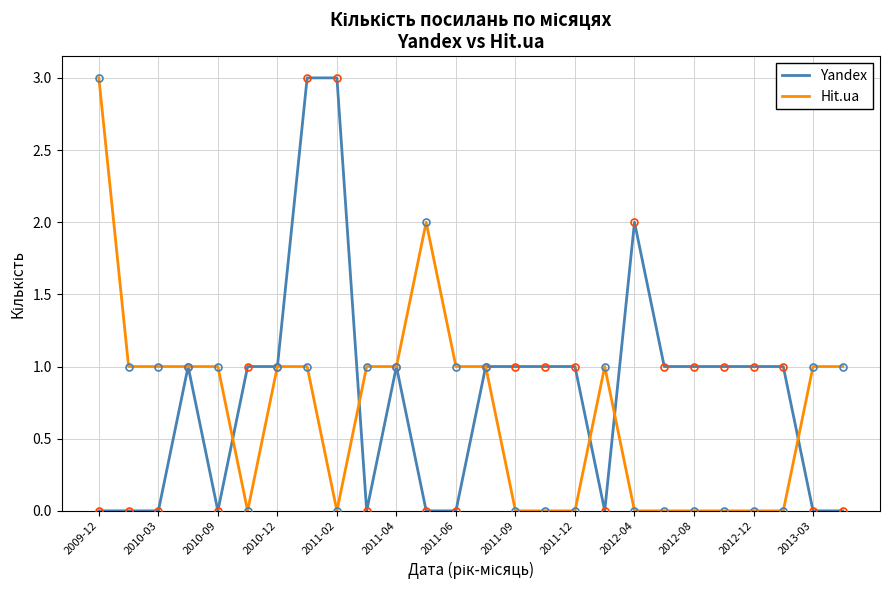

The Hit.ua series shows 0 at 2011-09. True or false?

True